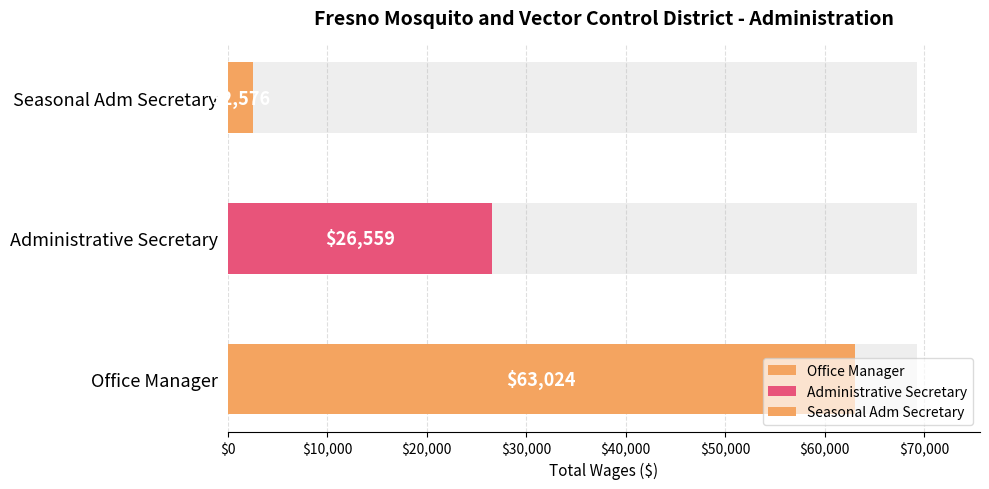

Where does the data first go above 26559?

Office Manager